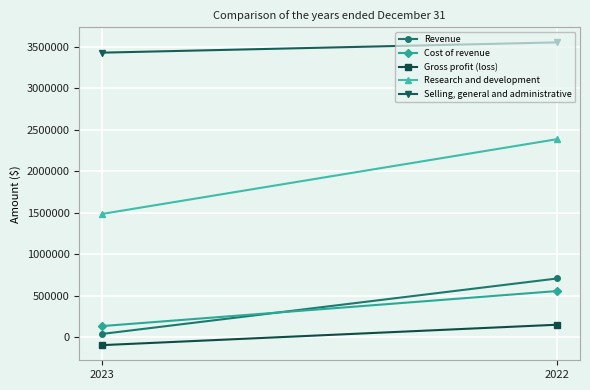

Count the number of categories in the chart.

2